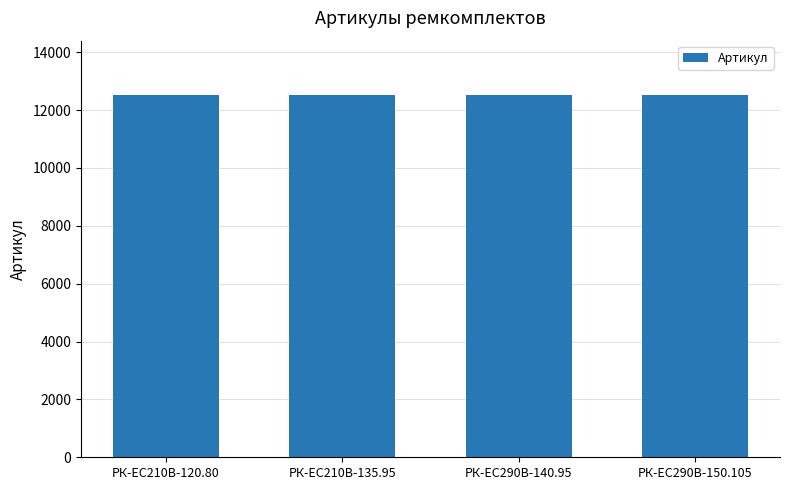

What is the label of the 4th bar from the right?

РК-EC210В-120.80